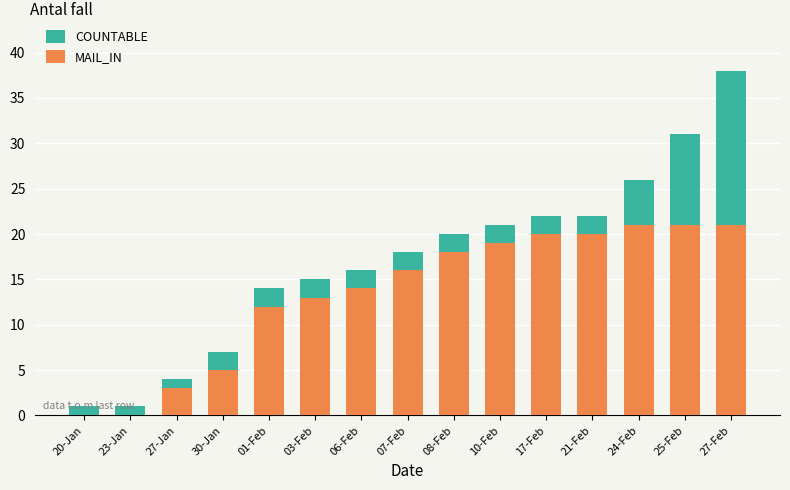

At which category is the sum across all series the highest?

27-Feb